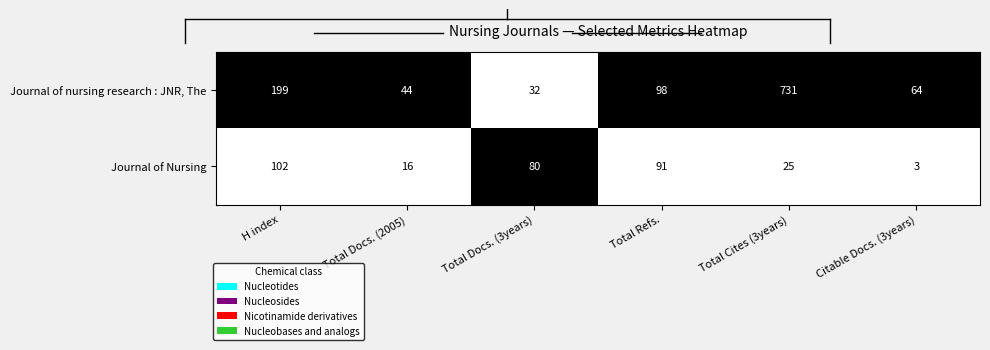

At which category is the sum across all series the highest?

Total Cites (3years)